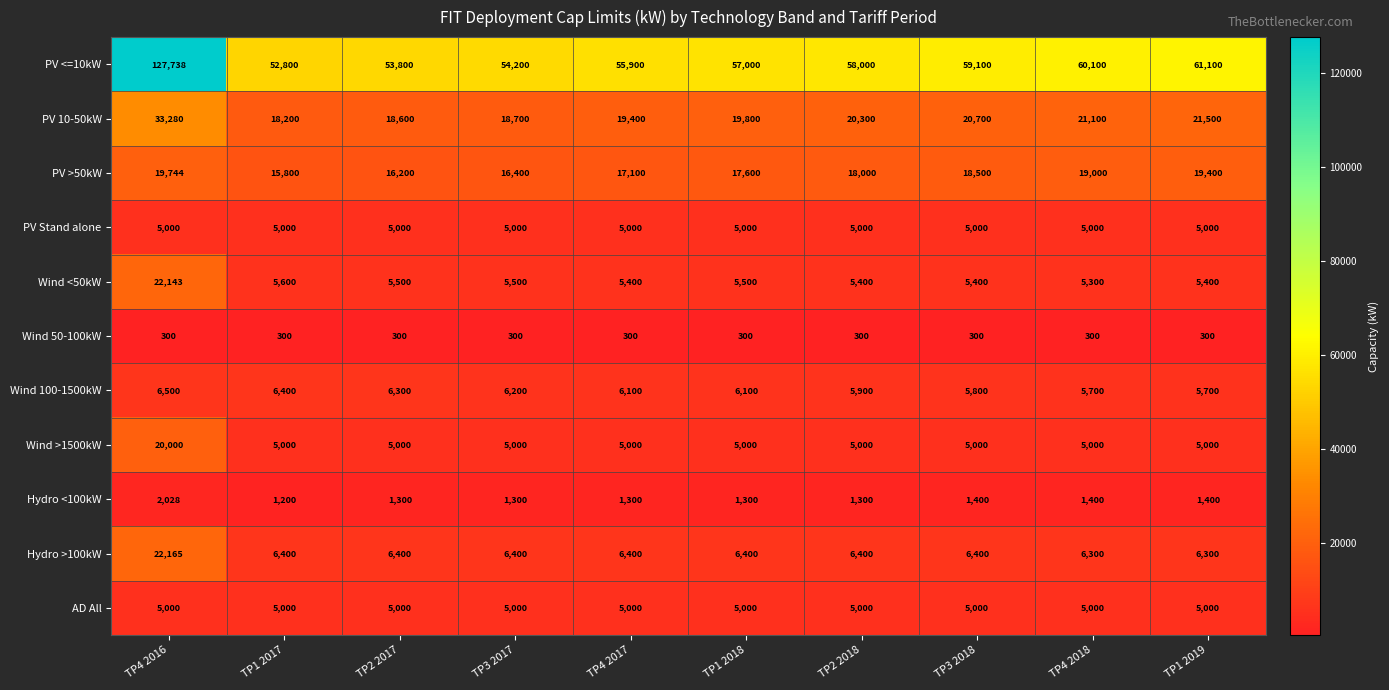

What is the spread (max minus min) of values at TP1 2018?

56700